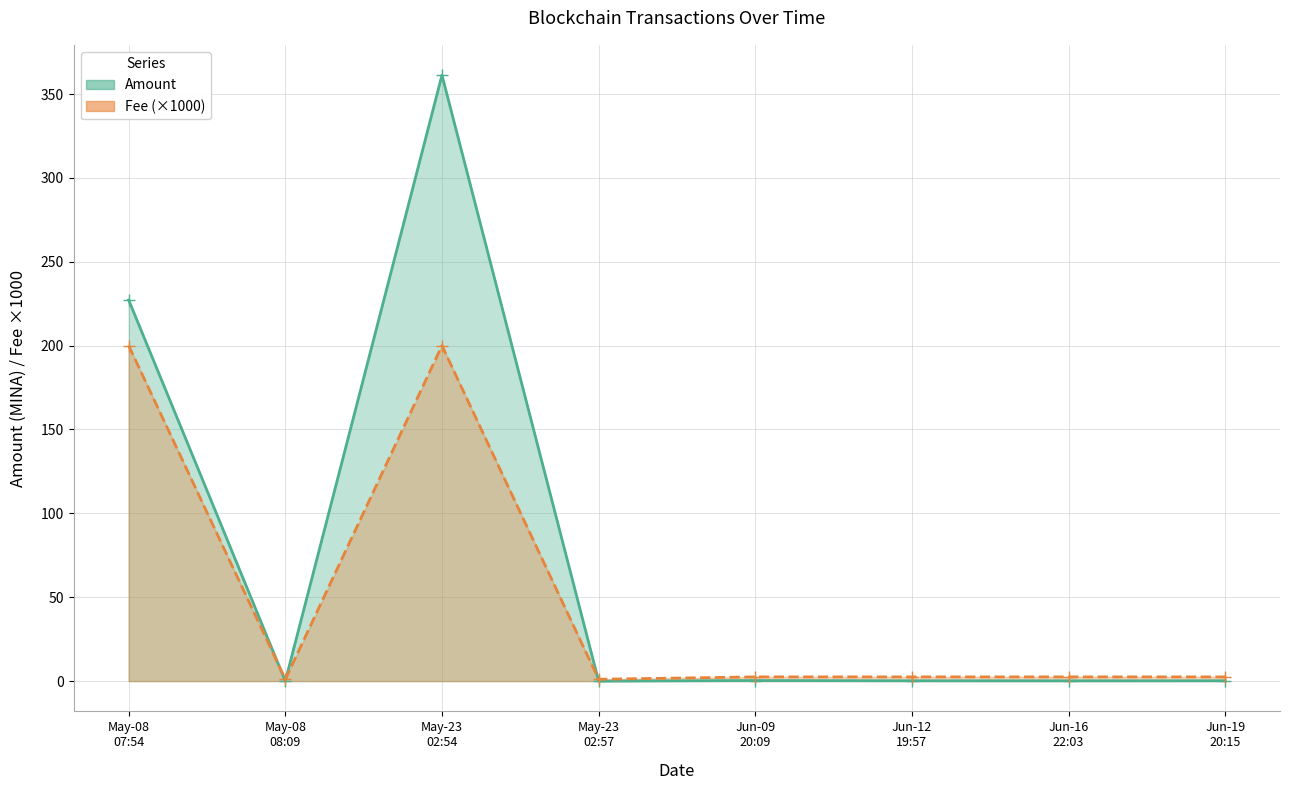

What is the average value of the Amount series?

73.7